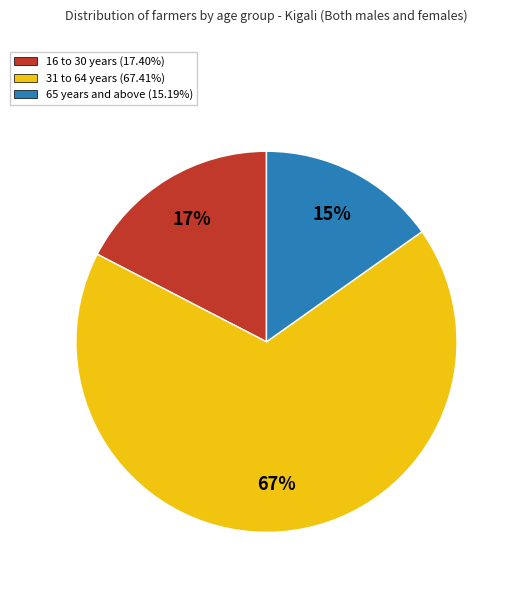

Is the sum of 16 to 30 years and 31 to 64 years greater than half?

Yes